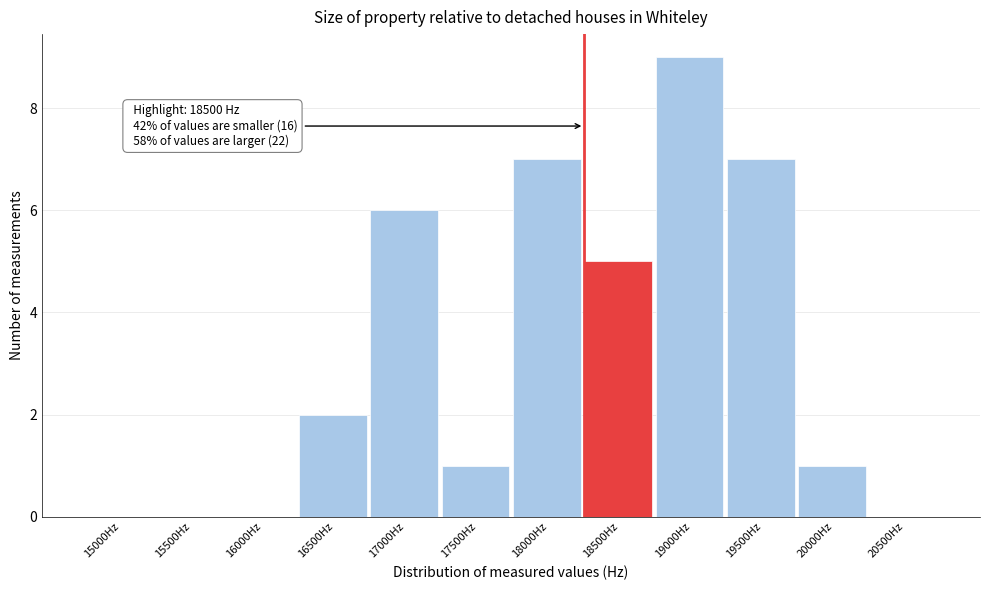

Reading right to left, transcribe all the data shown in this chart.

20500Hz=0	20000Hz=1	19500Hz=7	19000Hz=9	18500Hz=5	18000Hz=7	17500Hz=1	17000Hz=6	16500Hz=2	16000Hz=0	15500Hz=0	15000Hz=0